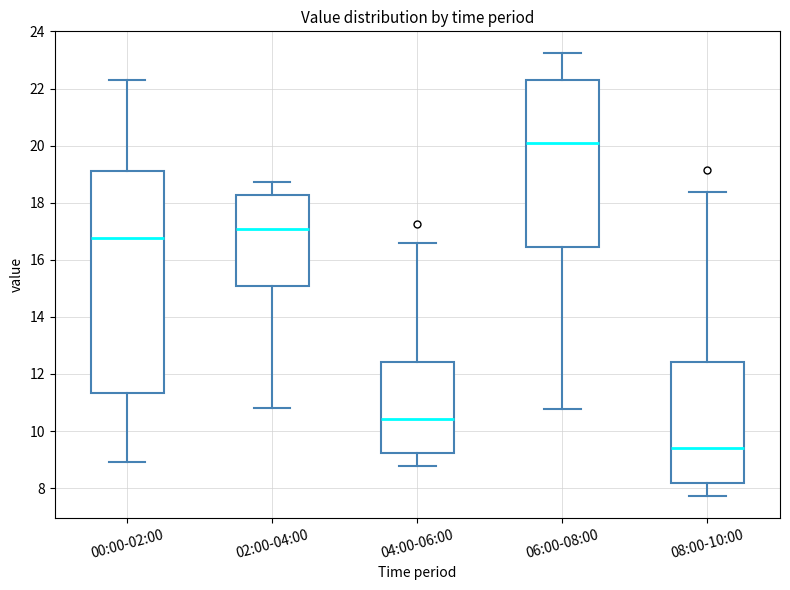

Comparing the boxes themselves (not the whiskers), which one is the tallest?

00:00-02:00